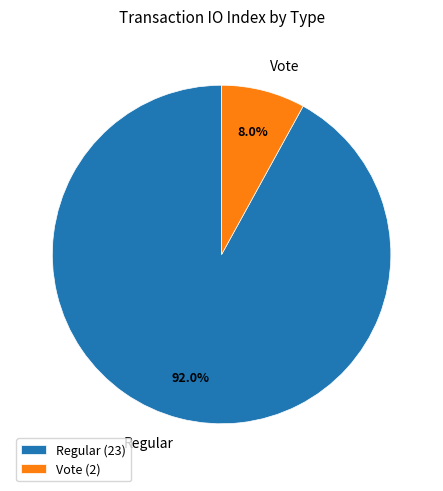

What is the majority slice?

Regular